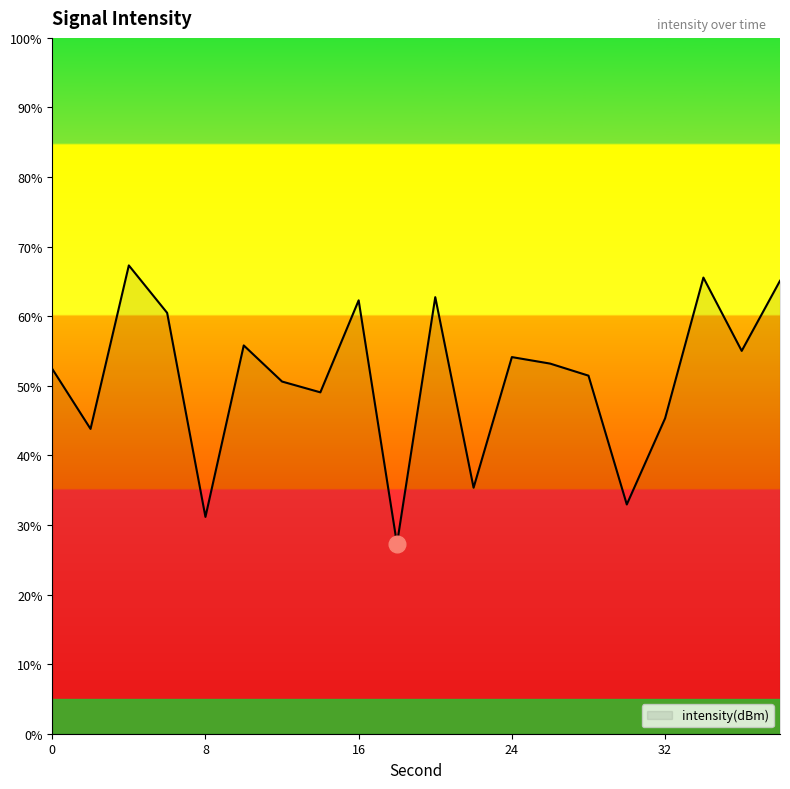

What is the maximum value shown in the chart?

67.3